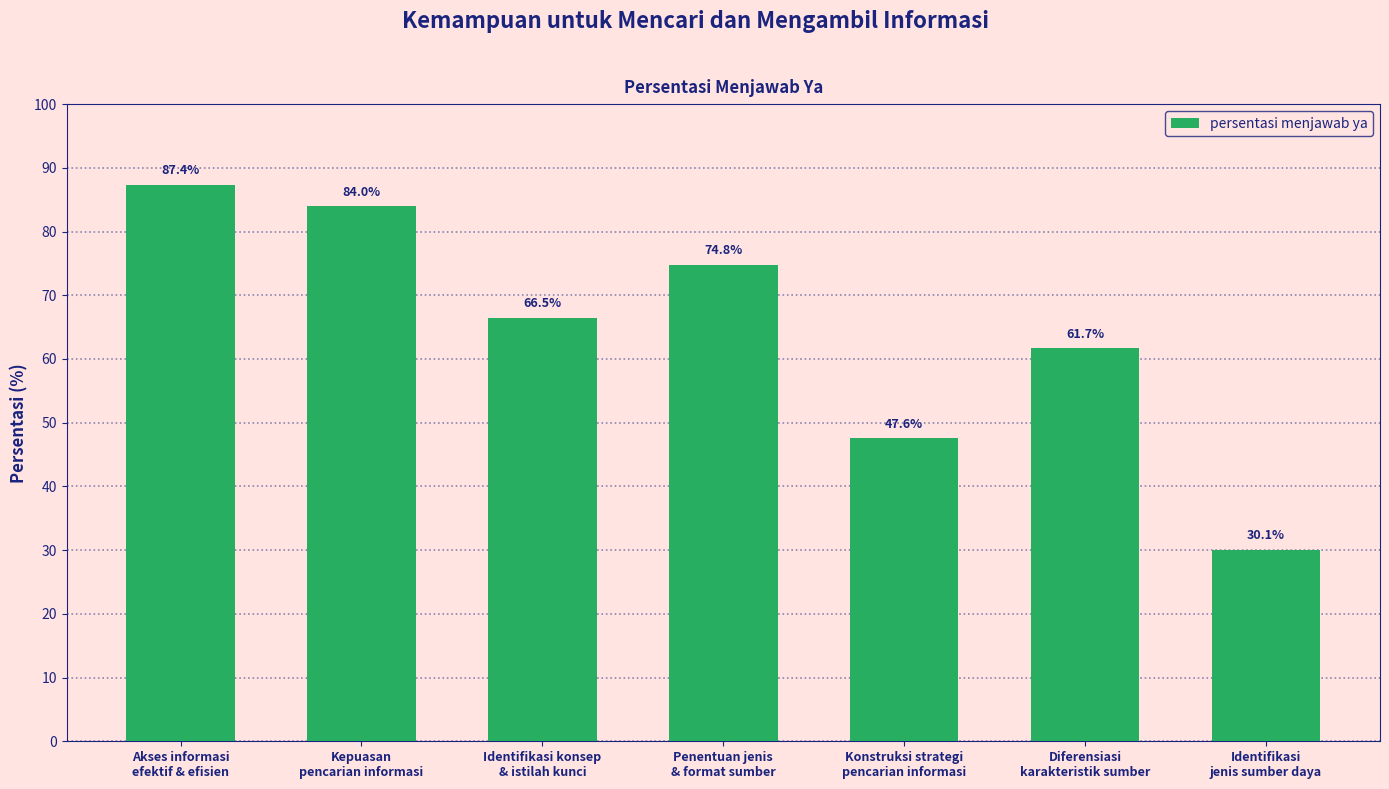

Reading right to left, extract all data points from this chart.

Identifikasi
jenis sumber daya=30.1	Diferensiasi
karakteristik sumber=61.7	Konstruksi strategi
pencarian informasi=47.6	Penentuan jenis
& format sumber=74.8	Identifikasi konsep
& istilah kunci=66.5	Kepuasan
pencarian informasi=84.0	Akses informasi
efektif & efisien=87.4